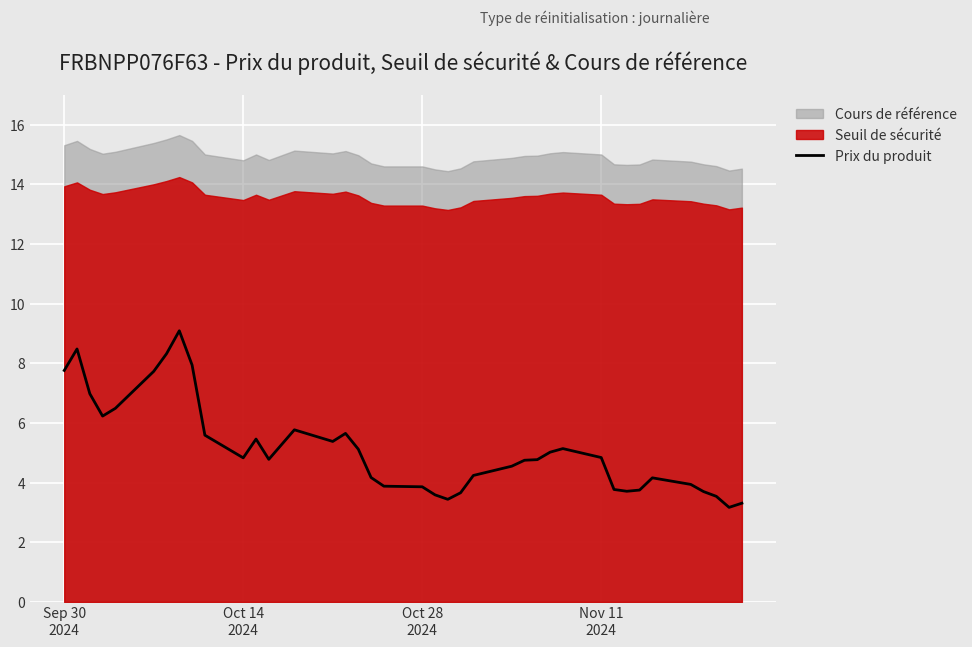

What is the lowest value of the Prix du produit series?

3.2